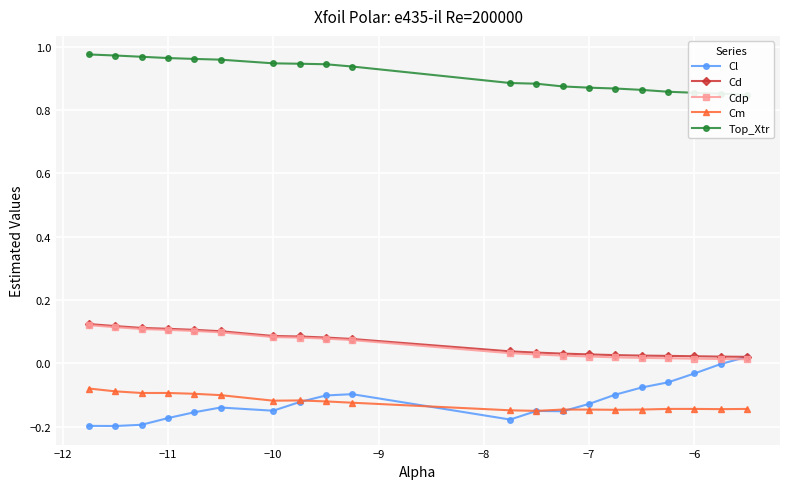

True or false: Cm and Cd intersect in this chart.

False